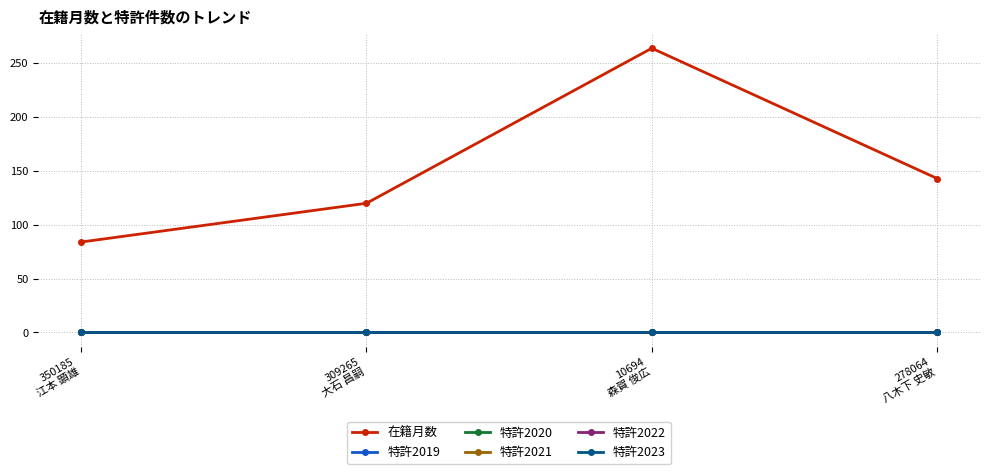

How many lines are shown in the chart?

6